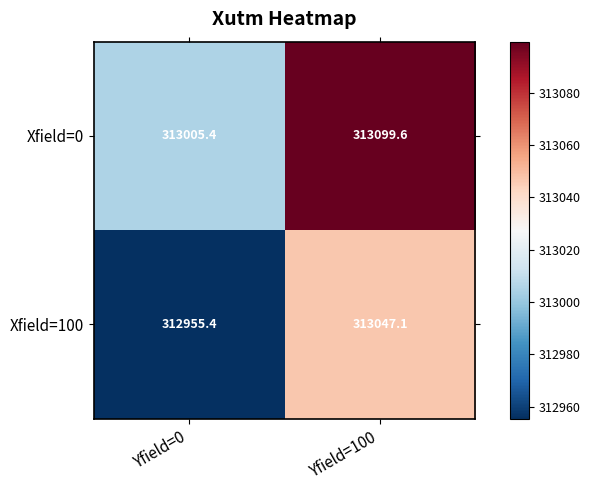

True or false: Xfield=100 has a value of 105025.7 at Yfield=100.

False